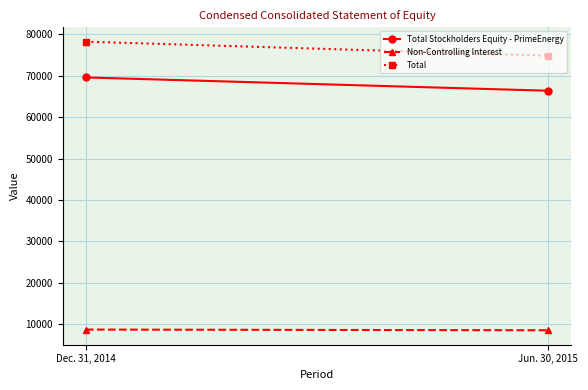

Count the Total values in the range 74878 to 78260.

2